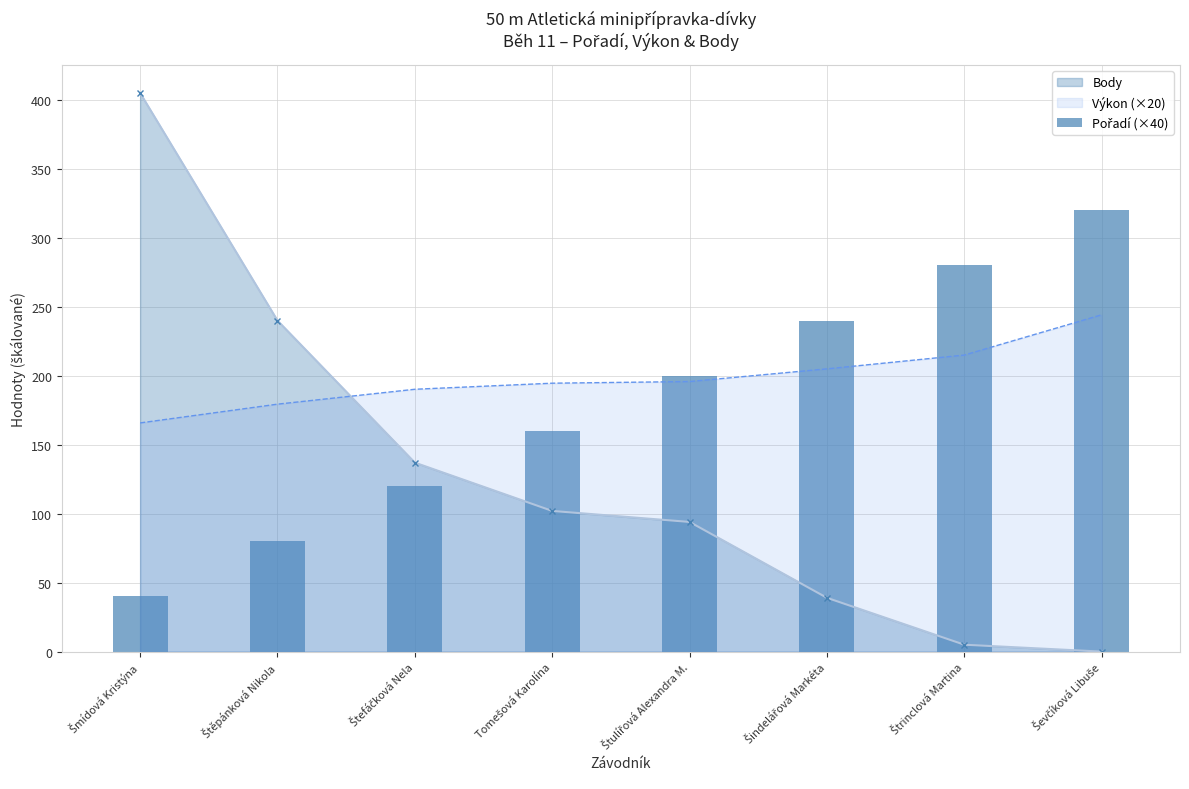

What position from the left is Štěpánková Nikola?

2